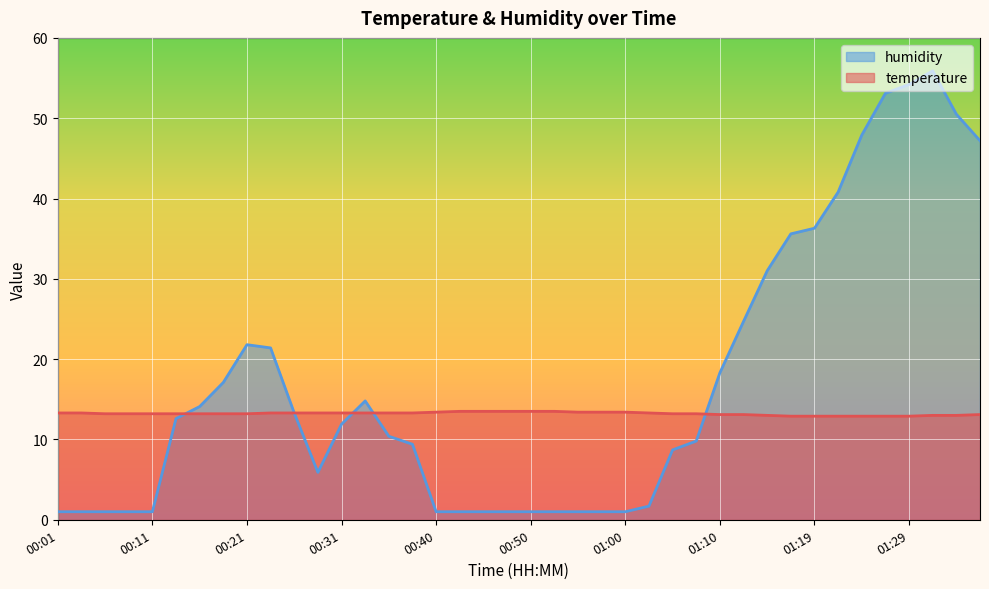

True or false: temperature has a value of 7.3 at 01:27.

False